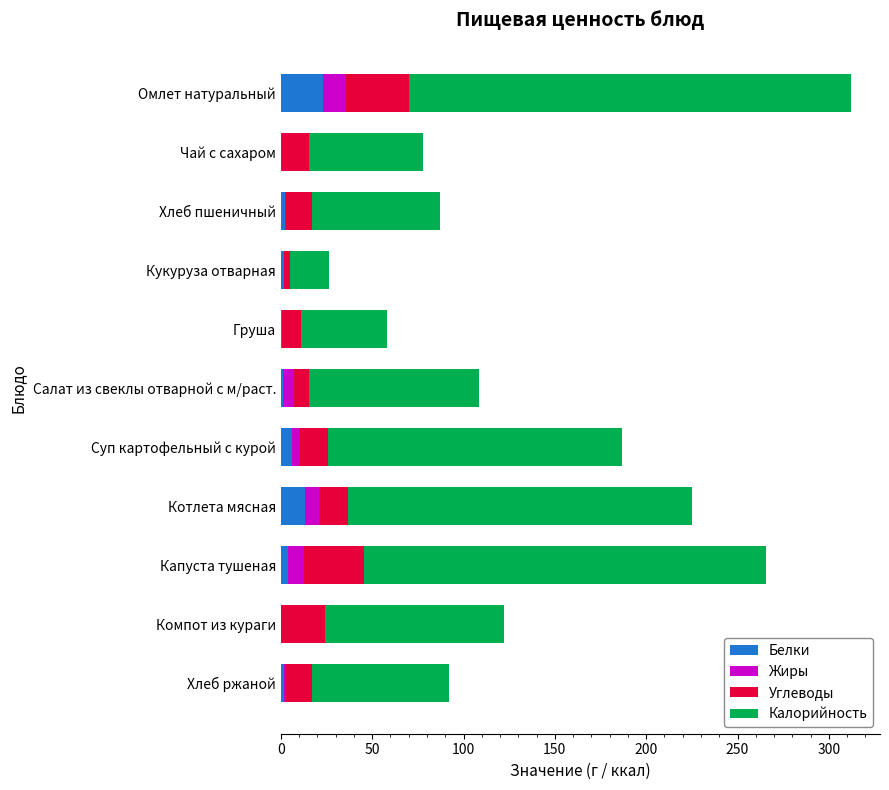

Count the number of data series in this chart.

4